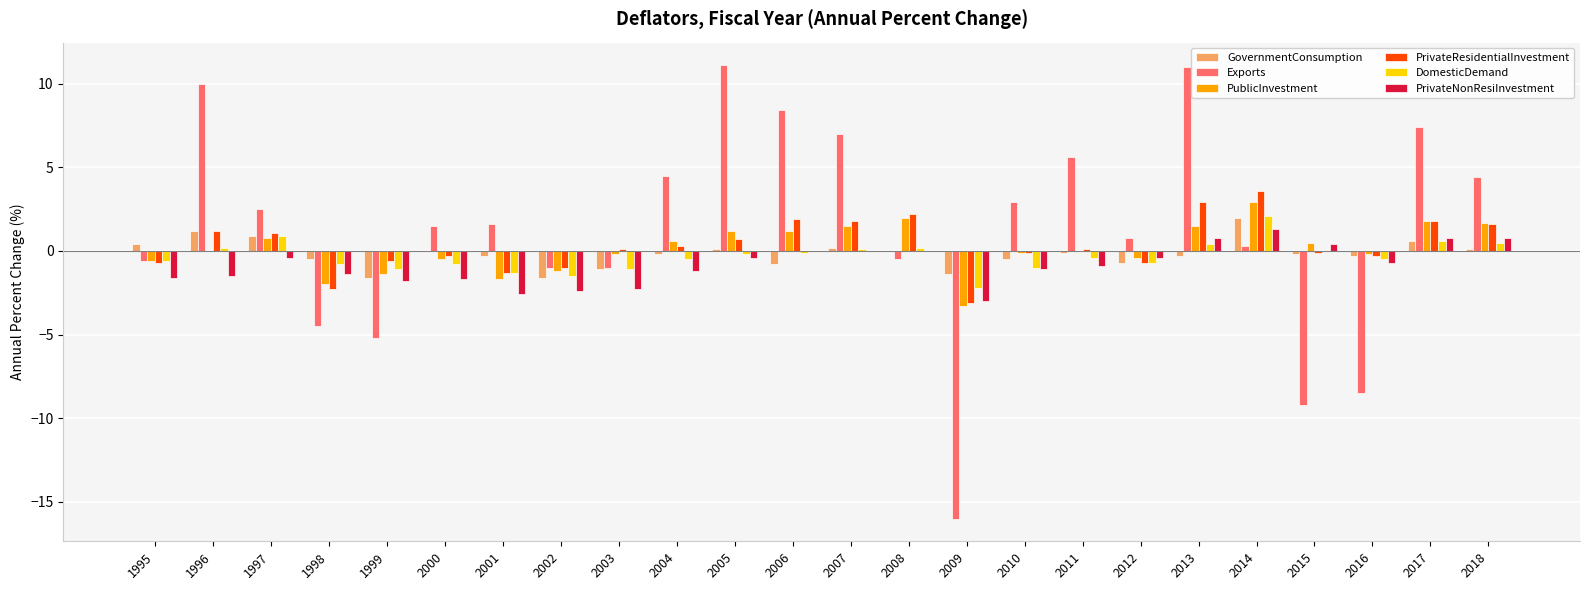

What is the sum of all PrivateResidentialInvestment values?

8.8